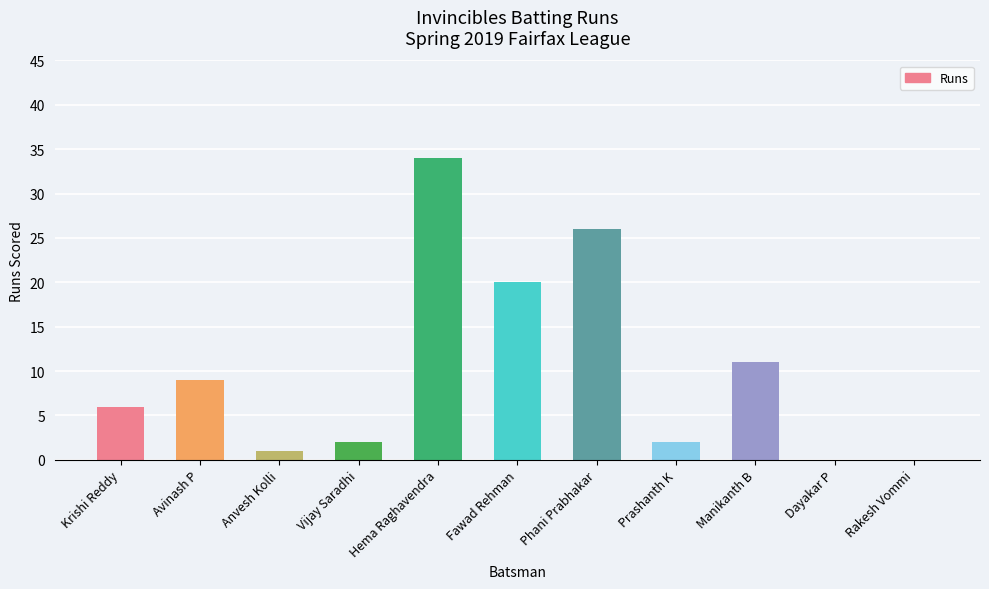

What is the ratio of the value at Vijay Saradhi to the value at Prashanth K?

1.0